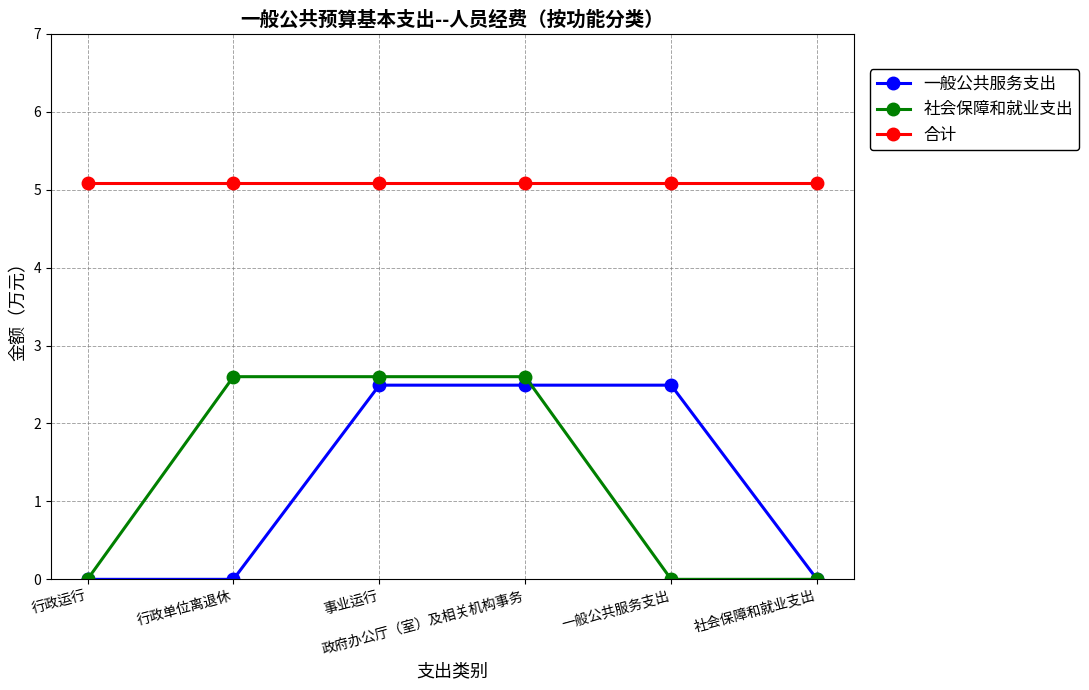

Which series has the largest range (max minus min)?

社会保障和就业支出